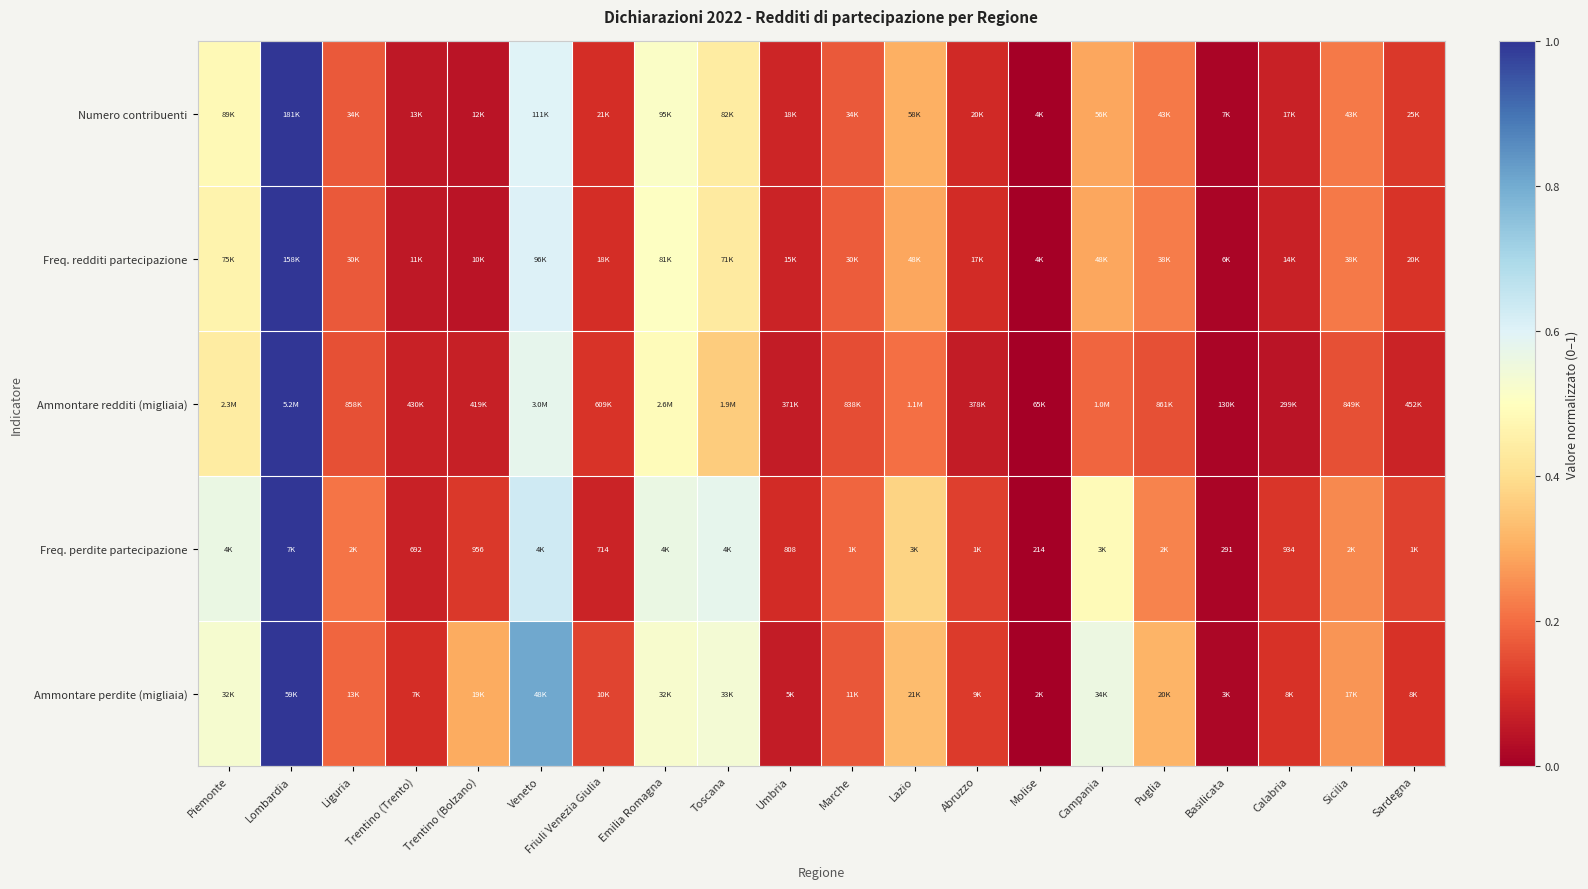

What is the sum of the Numero contribuenti values at Toscana and Puglia?

0.7